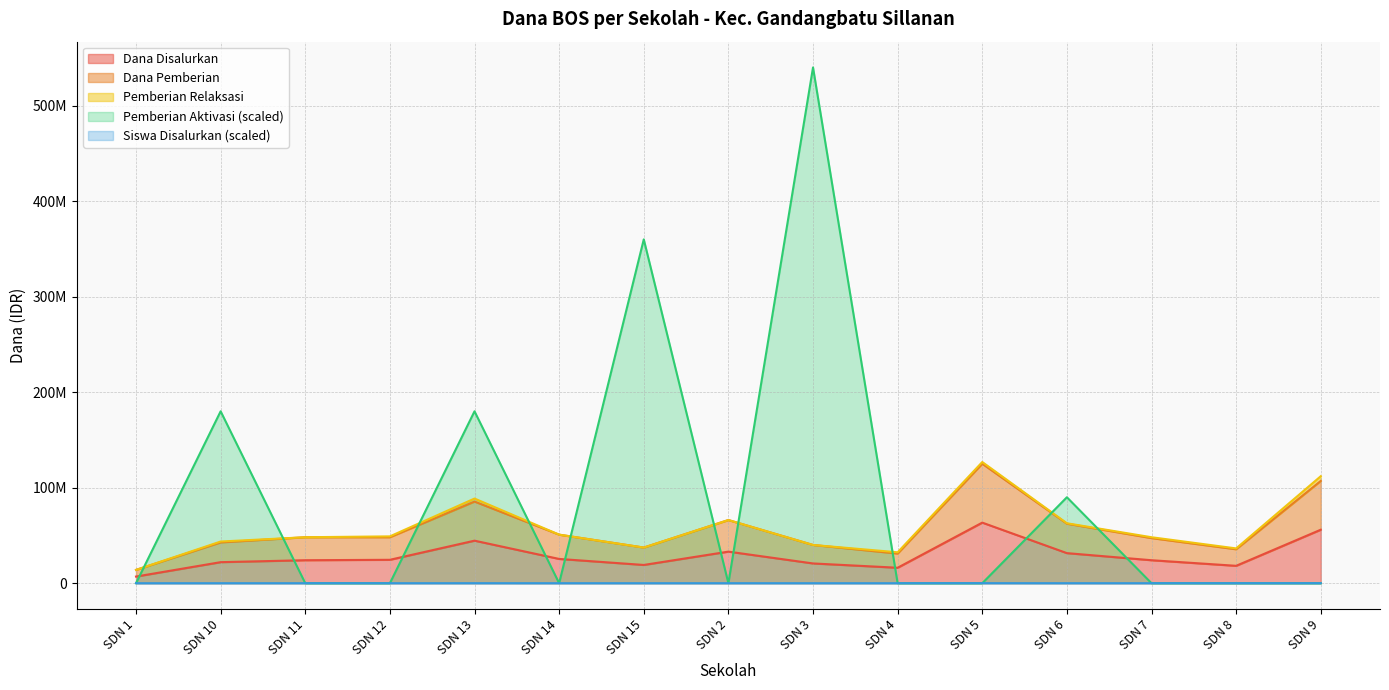

What position from the right is SDN 2?

8